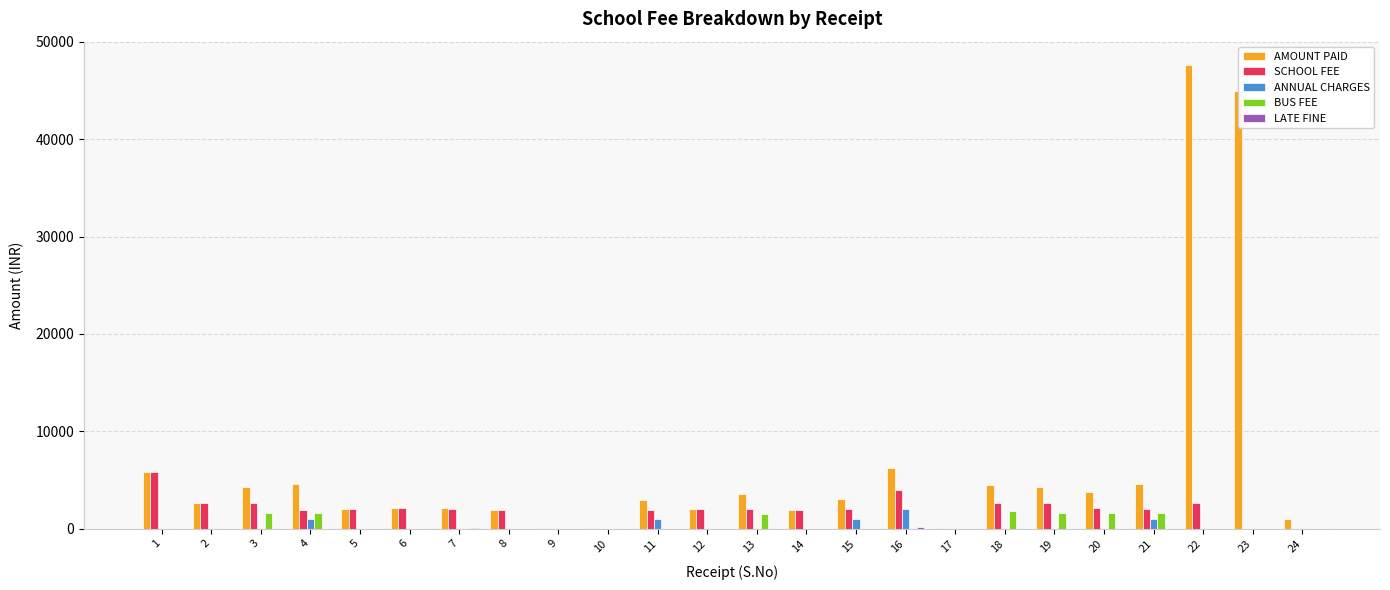

Is the value of SCHOOL FEE at 15 greater than the value of ANNUAL CHARGES at 22?

Yes